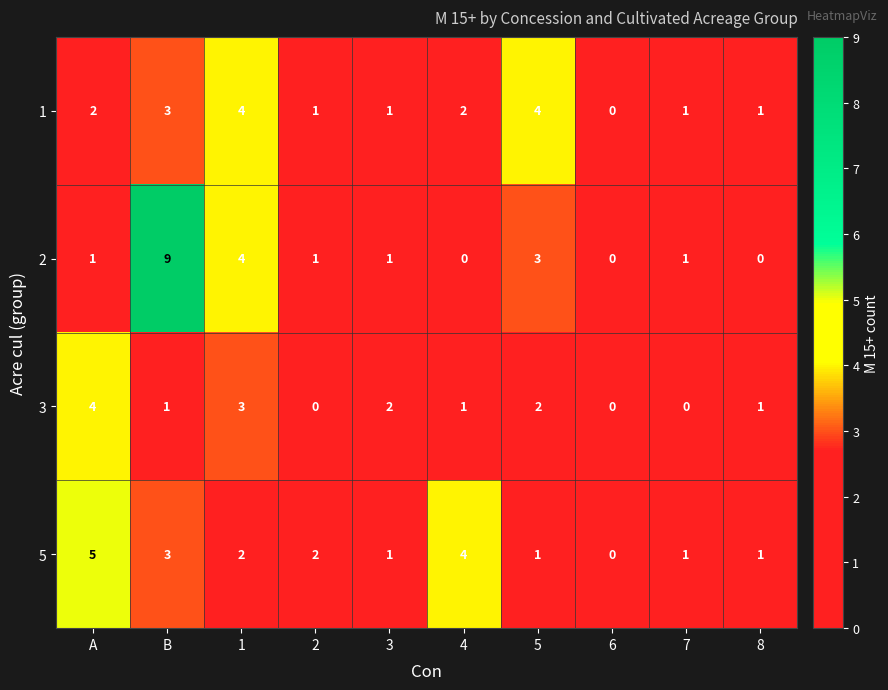

The 3 series shows 2 at 6. True or false?

False